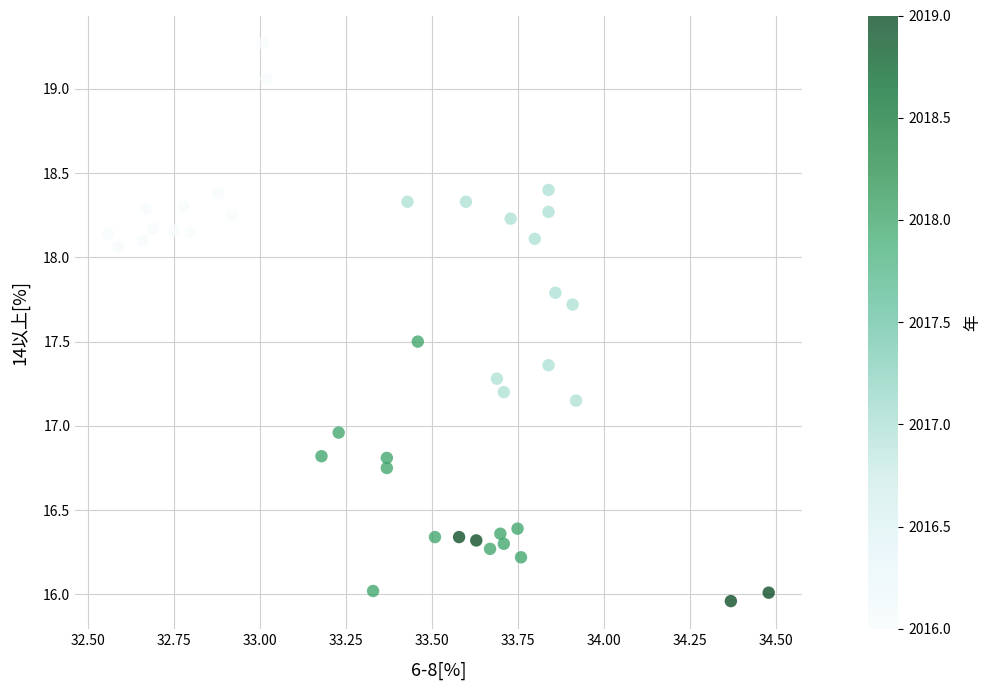

What is the range of Y values (max minus min)?

3.3